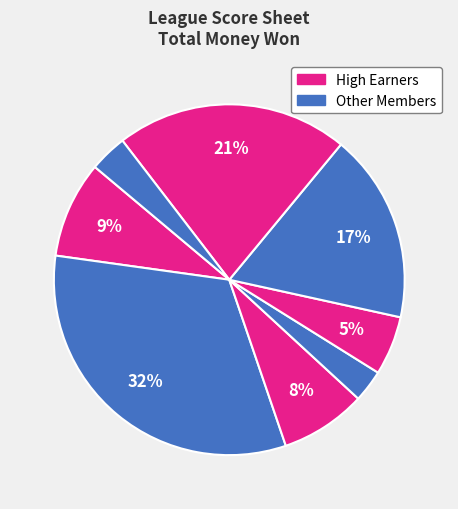

Count the number of slices in the pie.

8